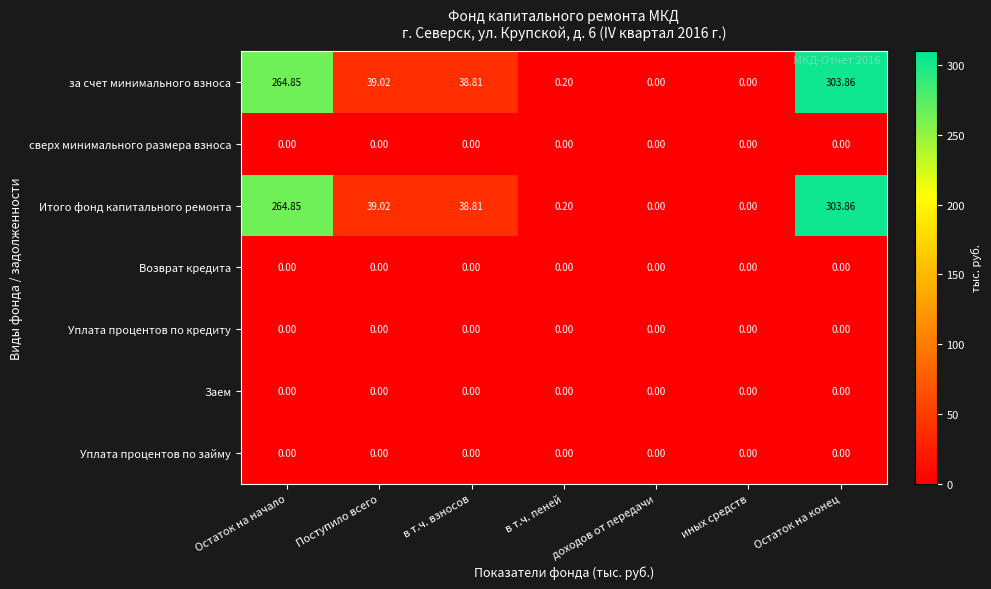

At which category is the sum across all series the highest?

Остаток на конец